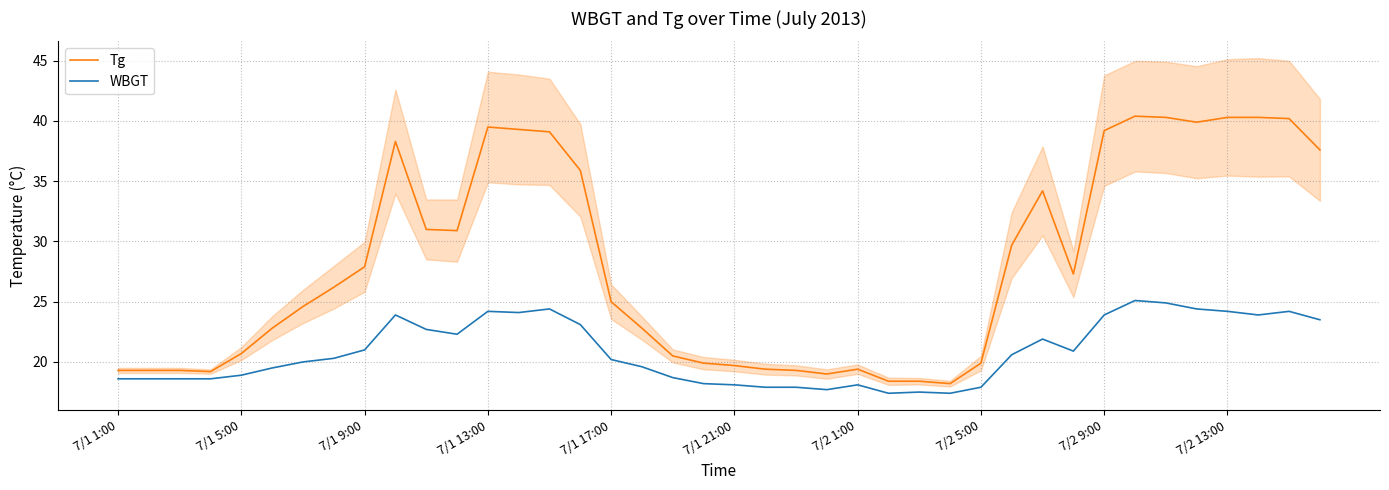

Rank the series at 23 from lowest to highest value.

WBGT, Tg